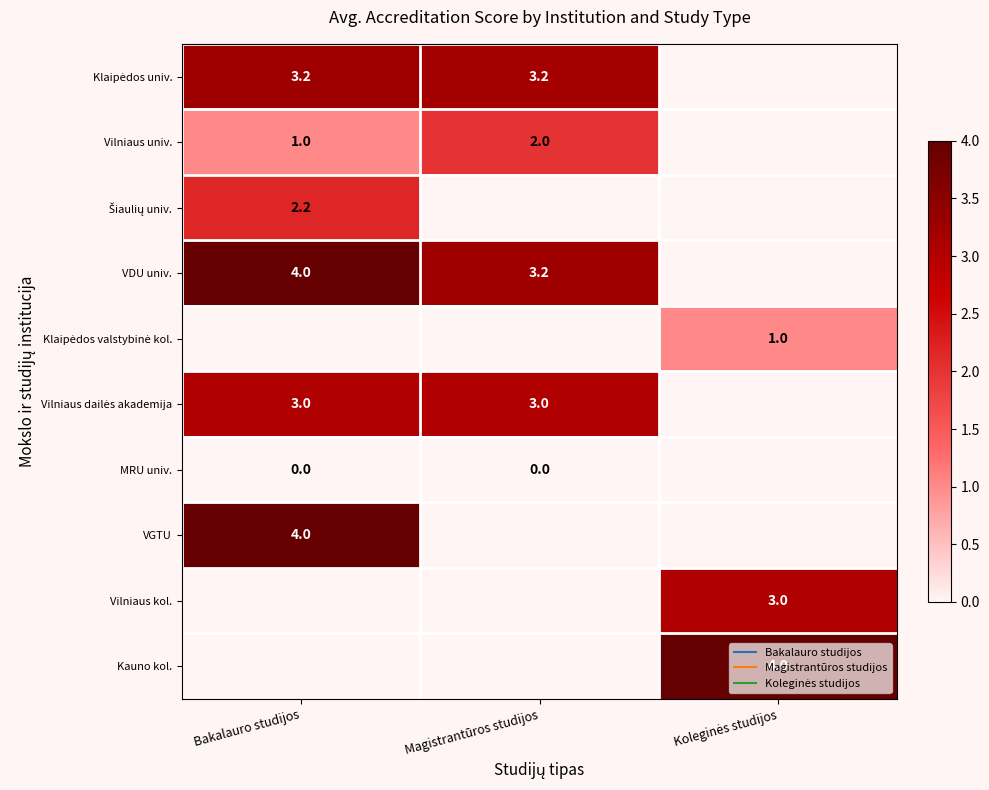

Is it true that VDU univ. equals 1.9 at Bakalauro studijos?

False